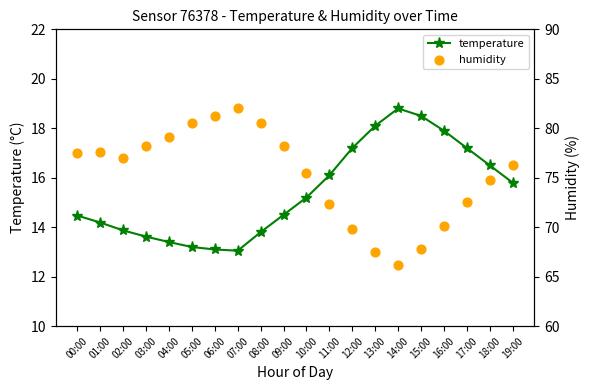

At which category is the sum across all series the highest?

07:00